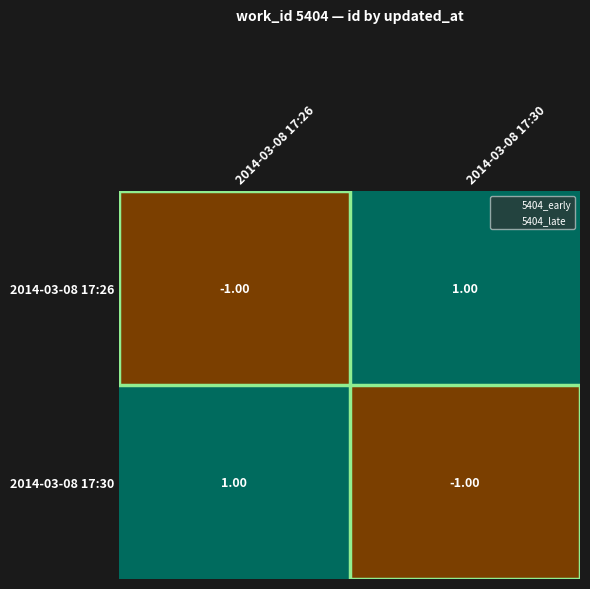

List the labels in order of 2014-03-08 17:30 value, largest first.

2014-03-08 17:26, 2014-03-08 17:30